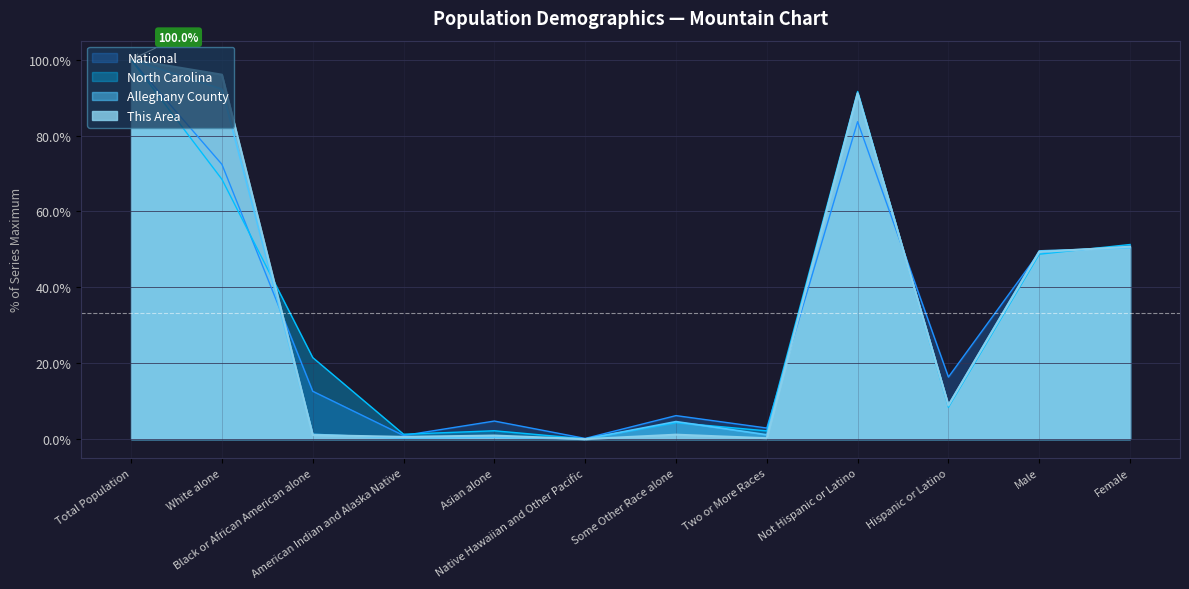

Rank the series by their maximum value, from highest to lowest.

This Area, Alleghany County, North Carolina, National